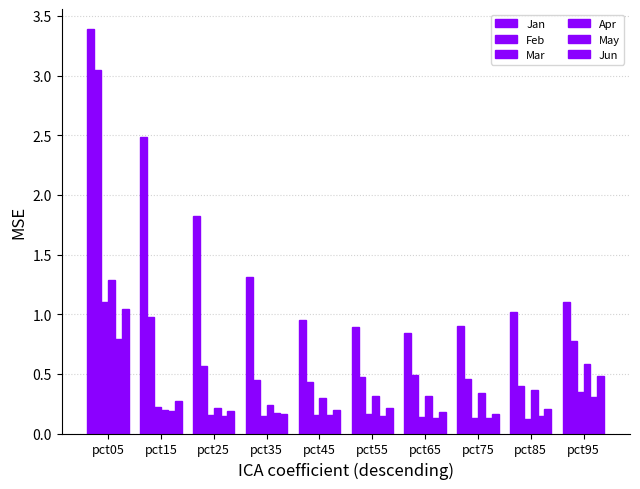

What is the minimum value shown in the chart?

0.1